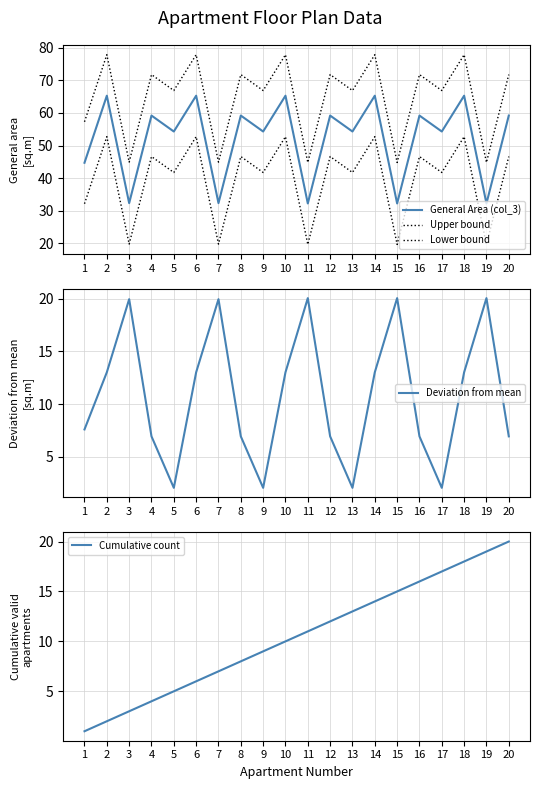

Does the chart display data point markers on the line(s)?

No